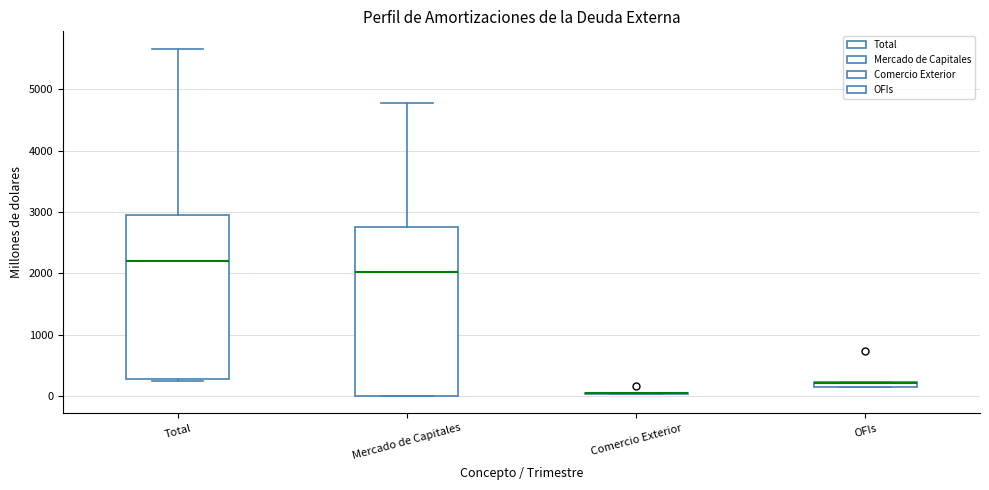

Where does the upper whisker of the box for Mercado de Capitales end on the y-axis? The values are not printed on the chart, so give them approximately, as read against the axis.

4800